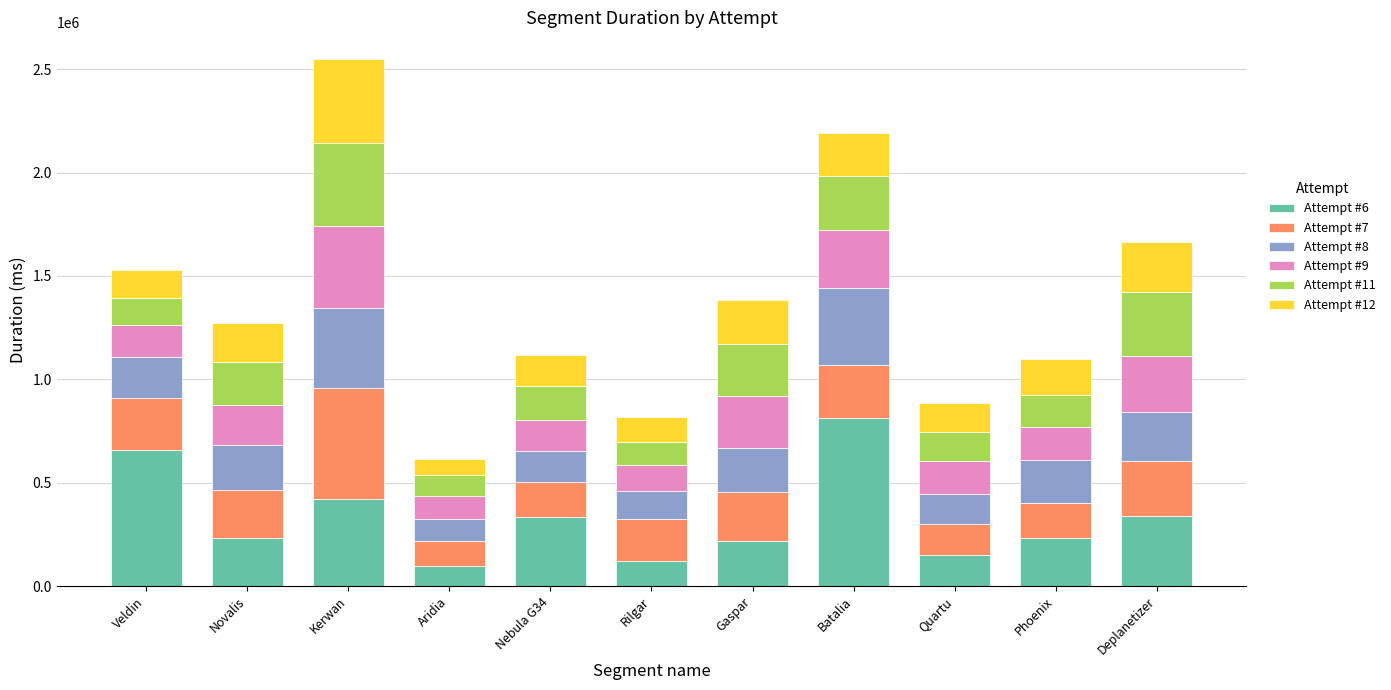

Does the chart contain stacked bars?

Yes